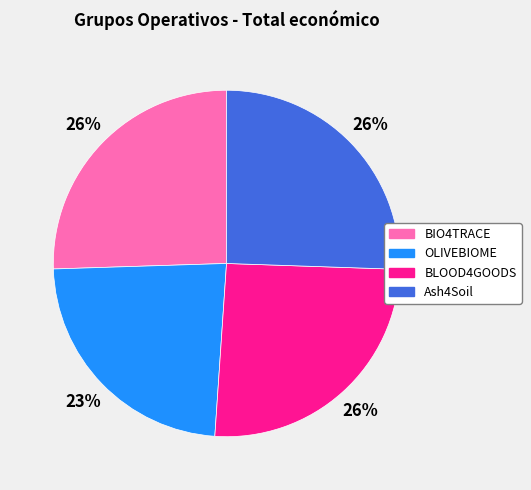

What is the smallest slice in the pie chart?

OLIVEBIOME